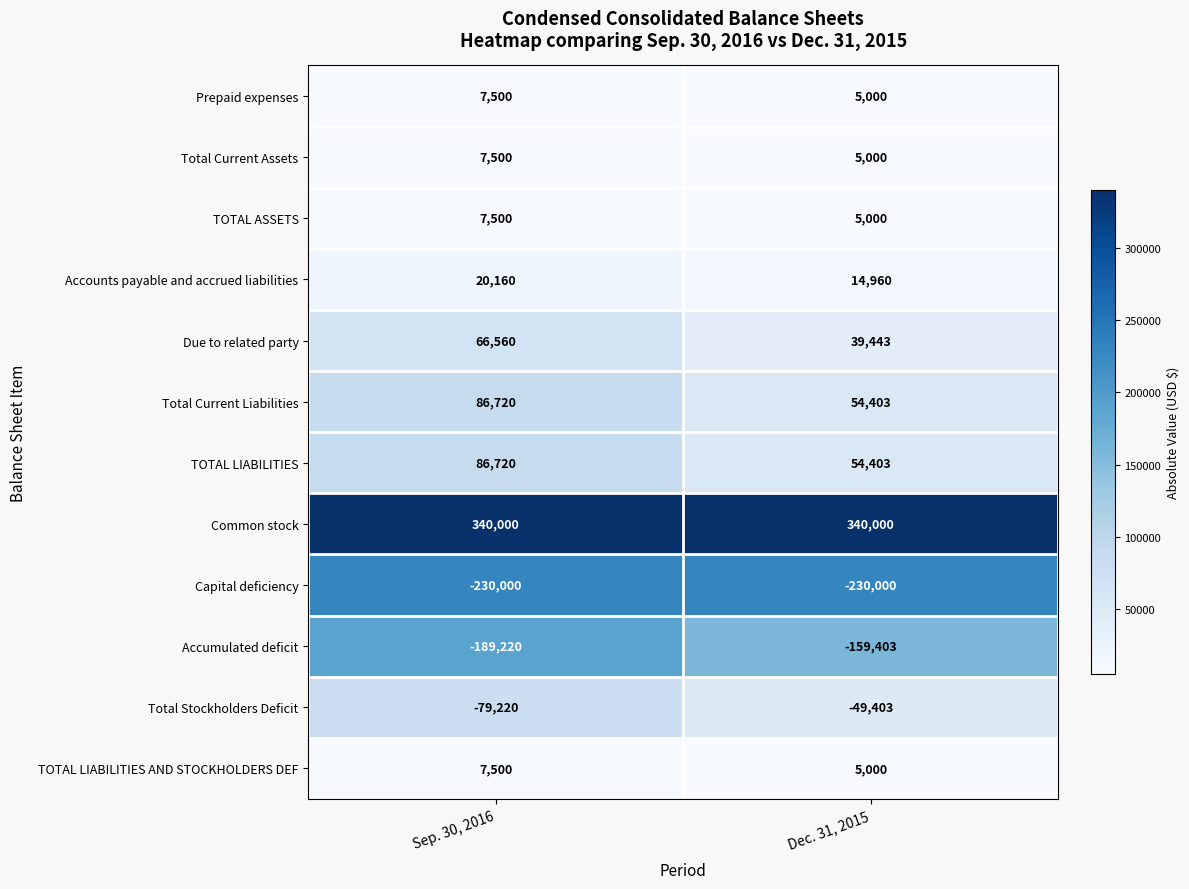

How many distinct data groups are displayed?

12